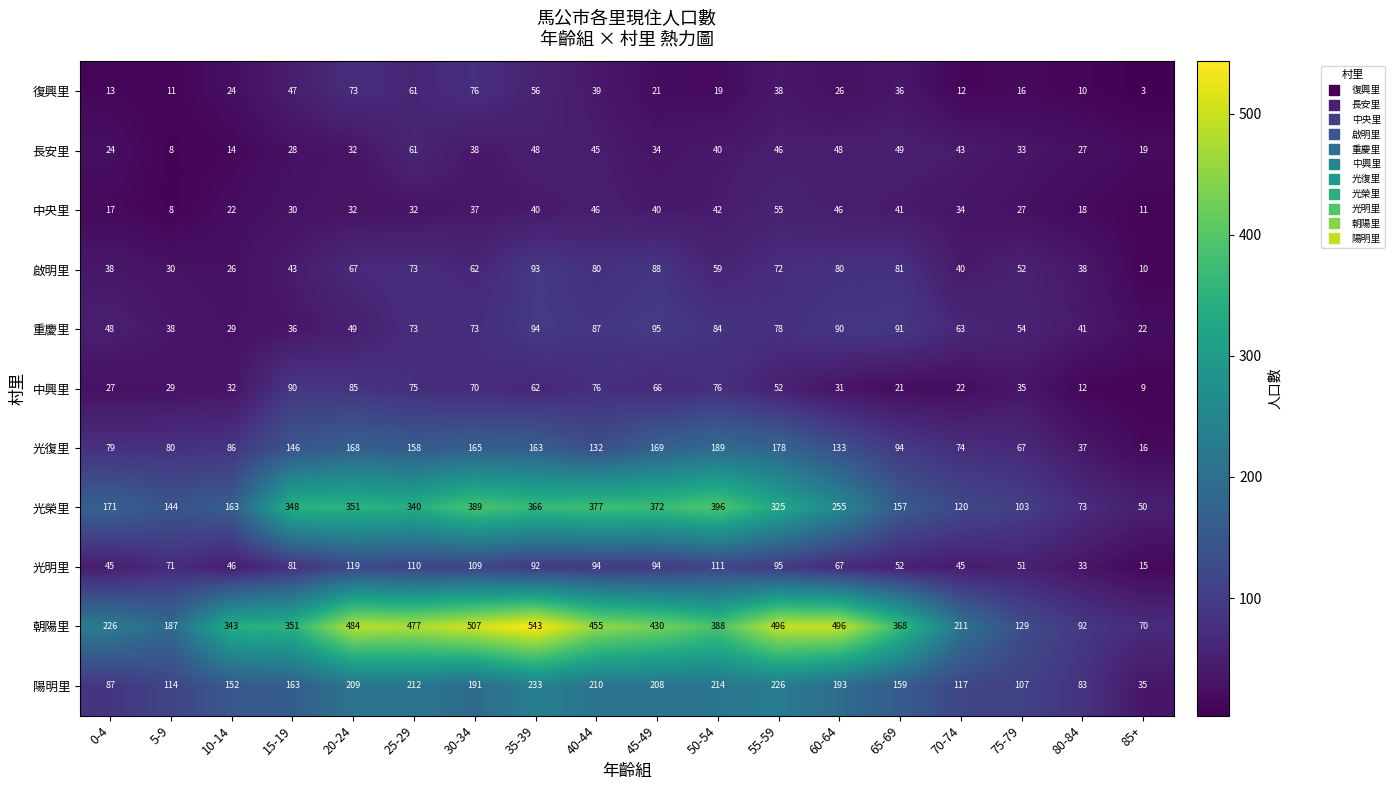

At which category does the chart reach its peak across all series?

35-39